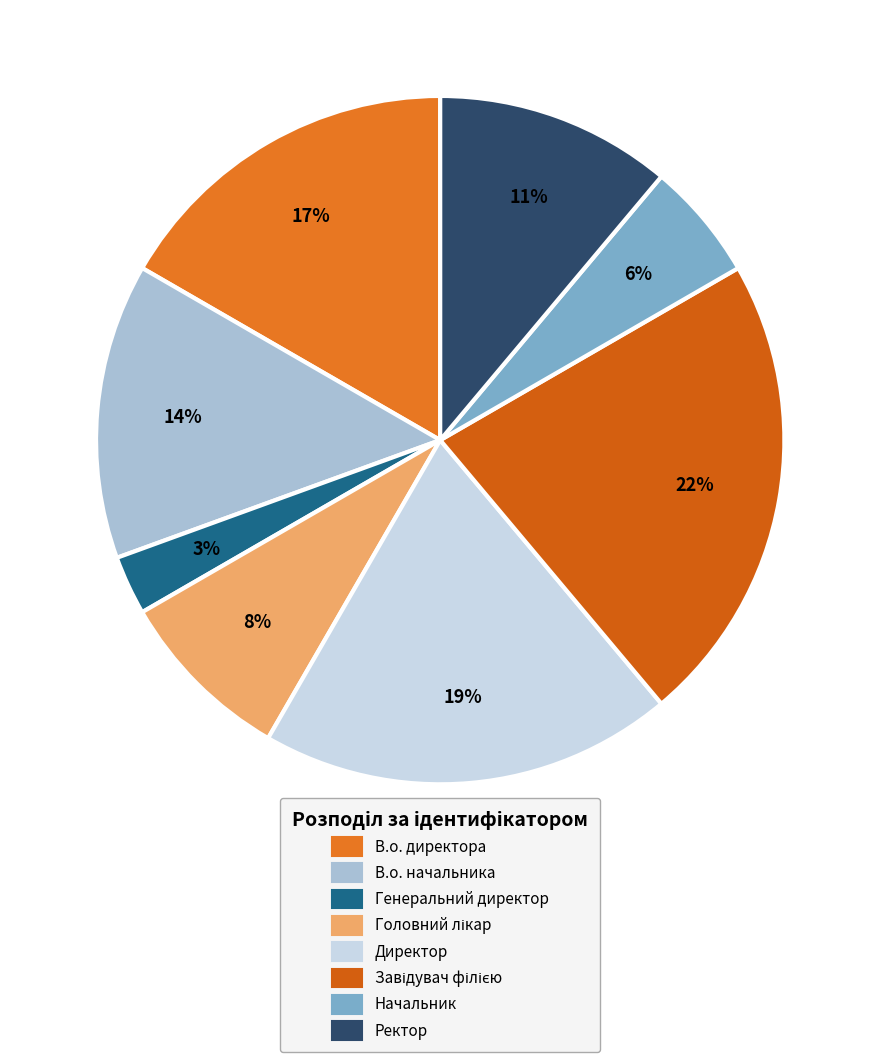

Count the number of slices in the pie.

8